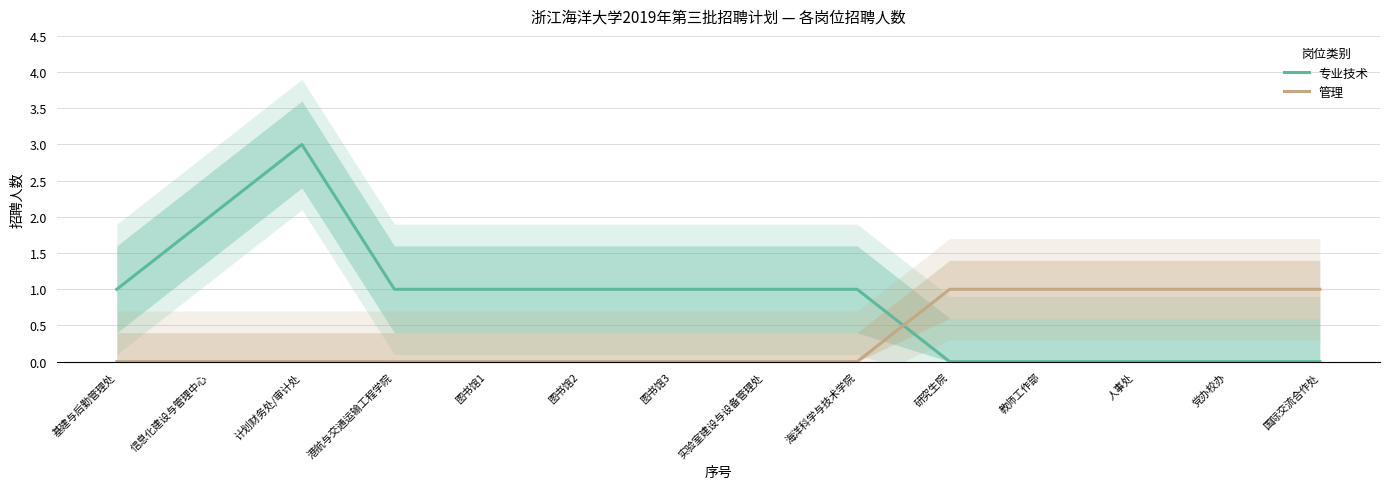

What is the difference between the maximum and second lowest values in the 管理 series?

1